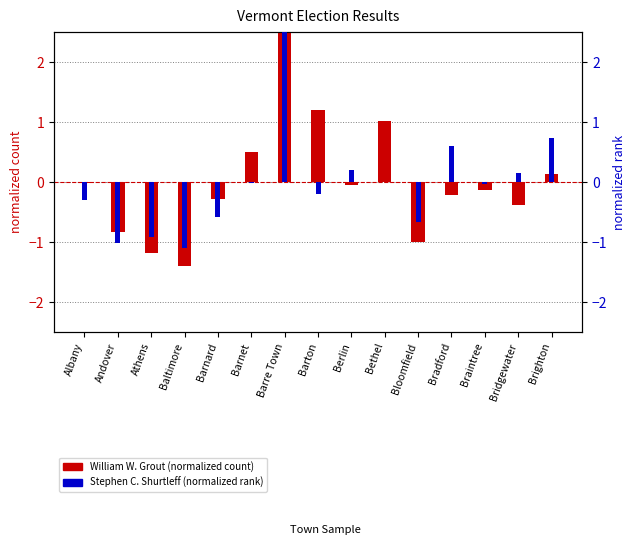

At which category is the sum across all series the highest?

Barre Town